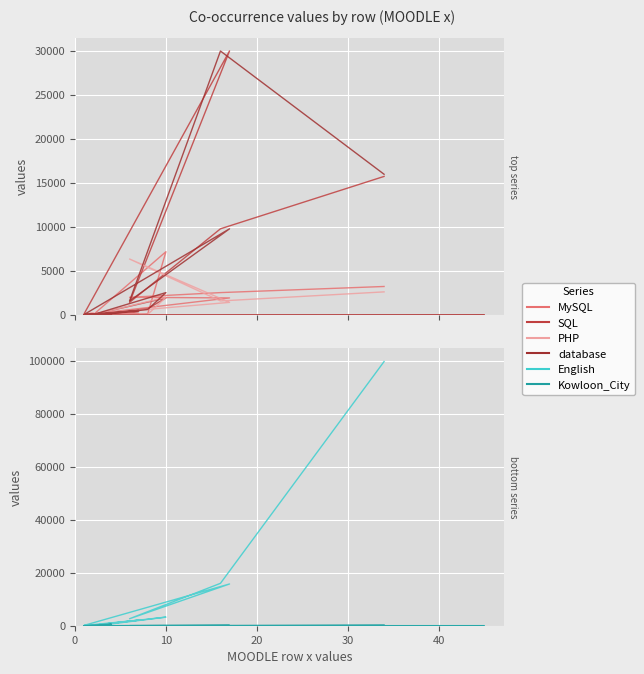

Reading left to right, list all the values displayed in this chart.

MySQL: 10	0	22	26	144	7200	37	101	1	7	174	8	1948	2020	2554	3249
SQL: 17	14	139	113	728	1948	60	406	23	32	135	144	30011	1444	9802	15753
PHP: 6	1	27	34	81	2020	54	33	0	13	270	32	1444	6370	1606	2636
database: 16	0	80	62	635	2554	61	526	32	34	108	66	9802	1606	29998	16001
English: 34	12	316	253	2388	3249	165	2110	71	64	232	136	15753	2636	16001	99679
Kowloon_City: 4	0	616	3	20	22	5	15	1	0	23	0	139	27	80	316